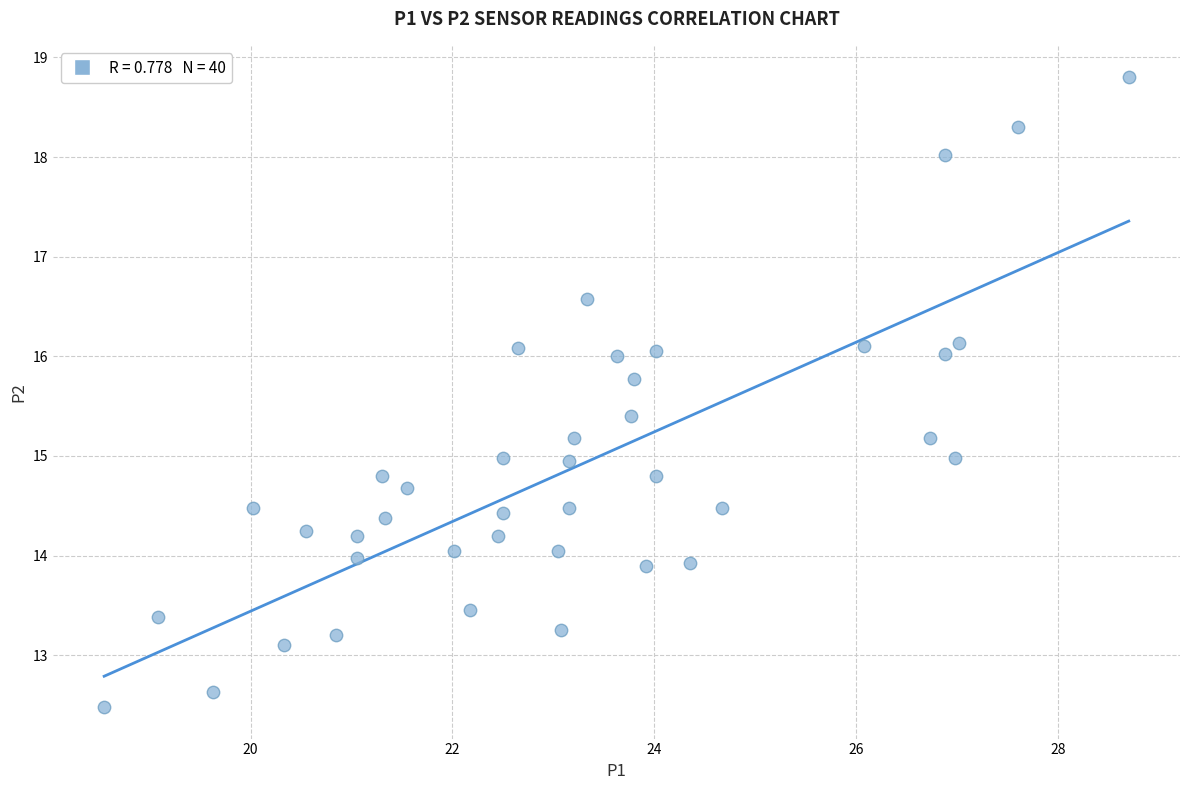

What is the range of X values (max minus min)?

10.1